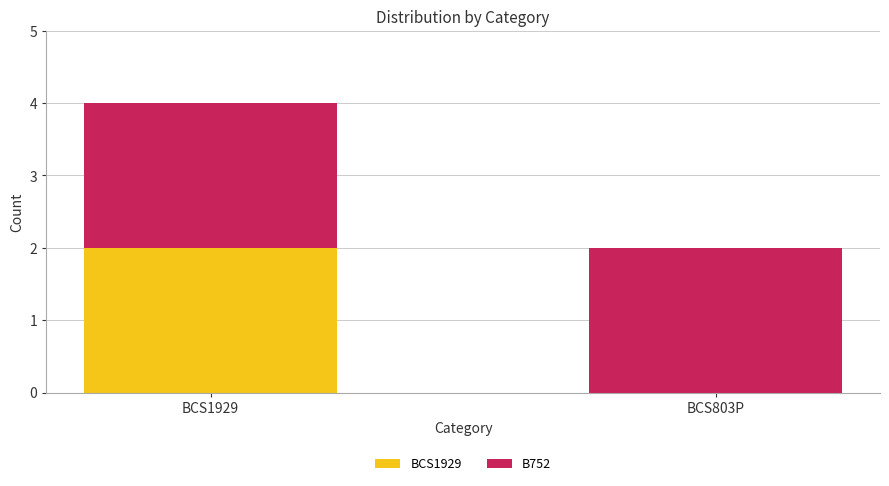

At which category is the sum across all series the highest?

BCS1929